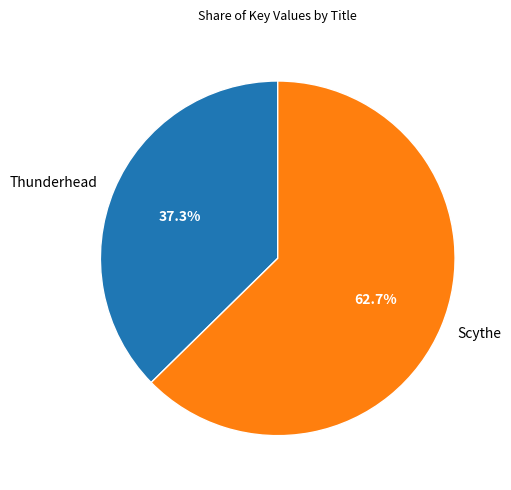

What percentage is the Scythe slice, to the nearest percent?

63%